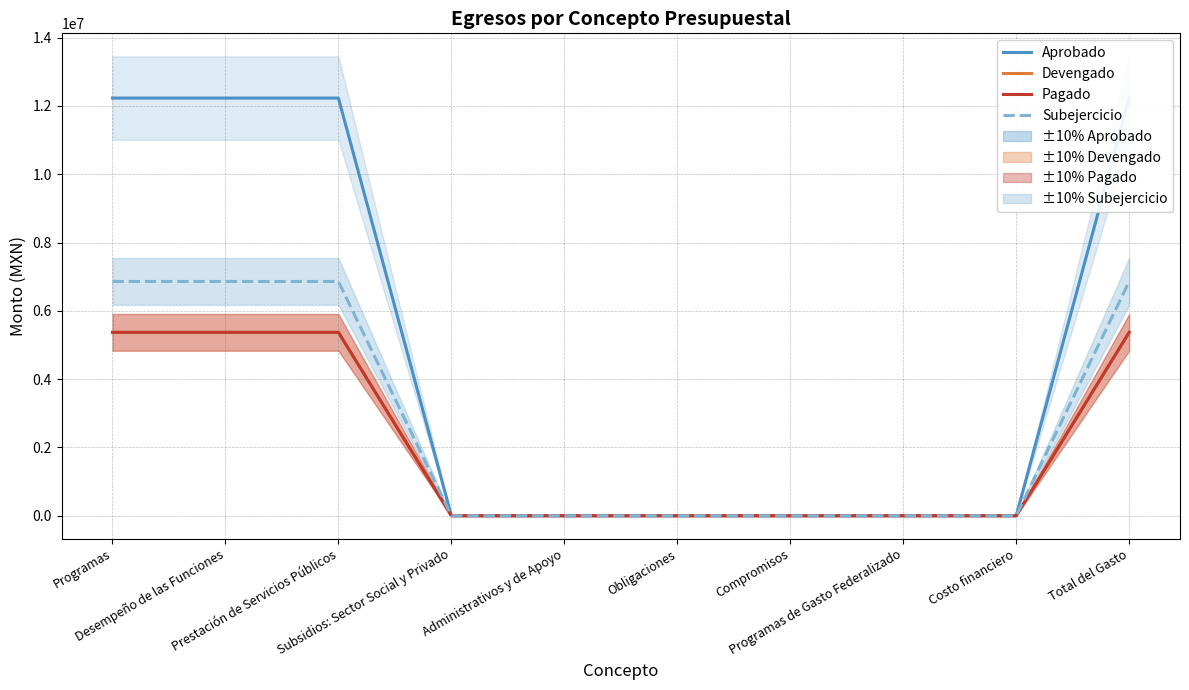

What position from the left is Compromisos?

7